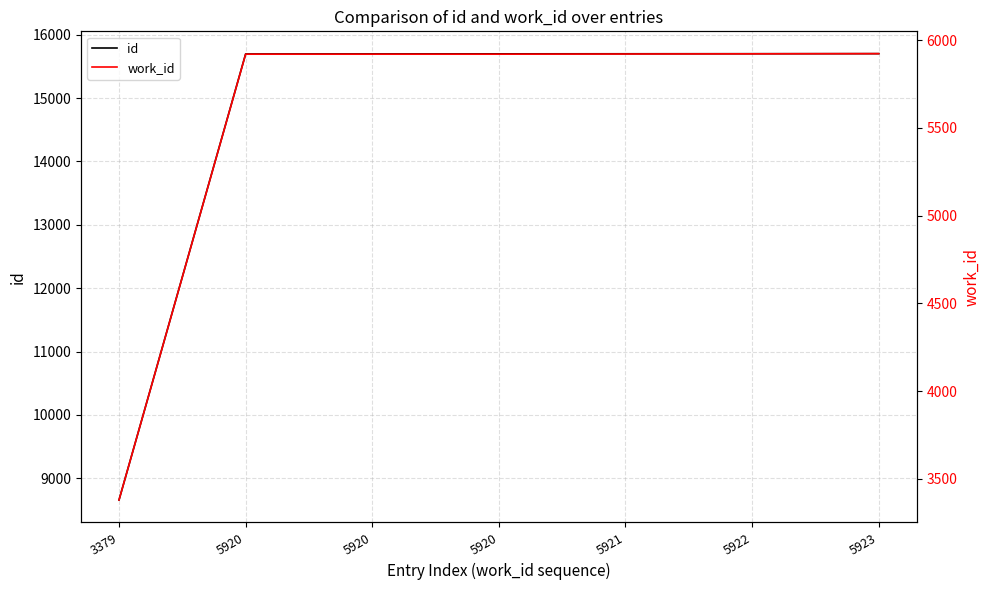

What is the approximate value of id at 5921?

15699